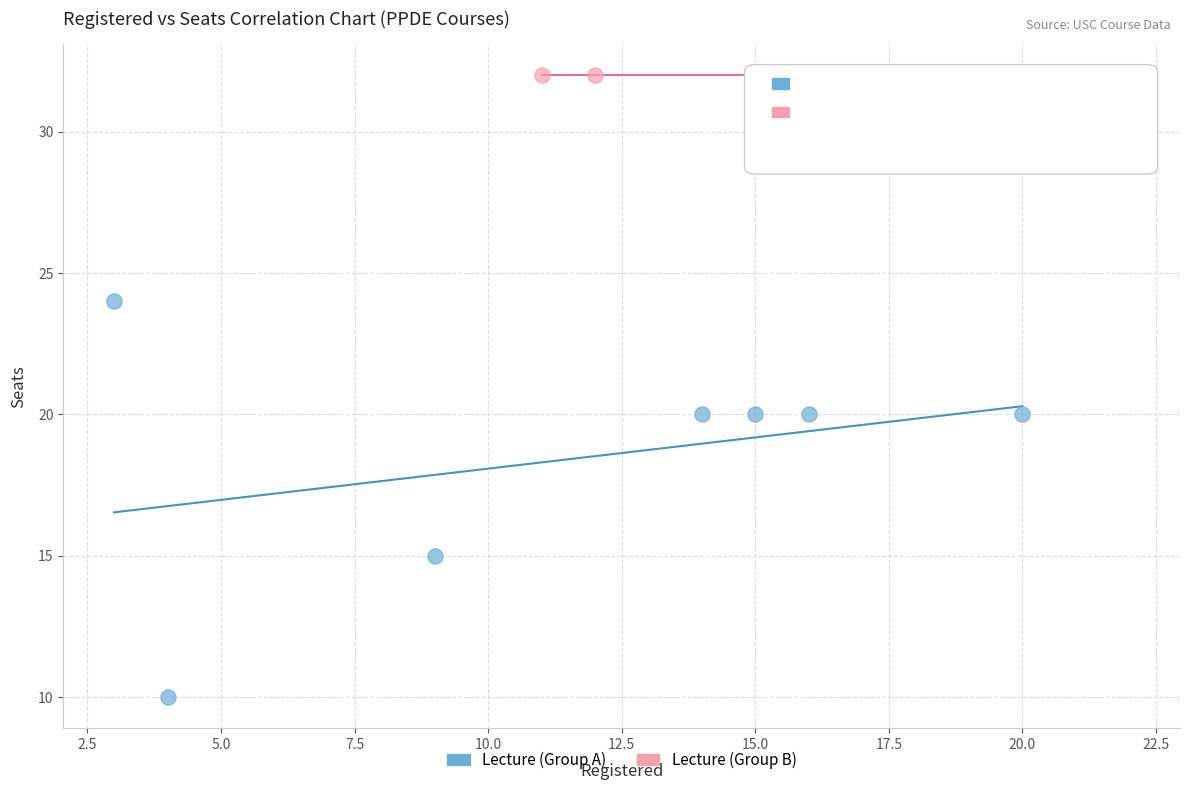

Which series reaches the maximum Y coordinate?

Lecture (Group B)